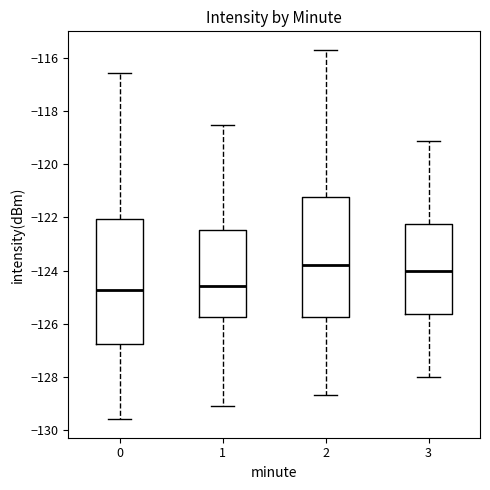

Reading left to right, read every box against the y-axis: the position of its median line, the range the box covers, and the ends of its whiskers. The values are not printed on the chart, so give them approximately, as read against the axis.

0: median -124.8, box -126.8 to -122.0, whiskers -129.6 to -116.6
1: median -124.6, box -125.8 to -122.4, whiskers -129.2 to -118.6
2: median -123.8, box -125.8 to -121.2, whiskers -128.6 to -115.6
3: median -124.0, box -125.6 to -122.2, whiskers -128.0 to -119.2